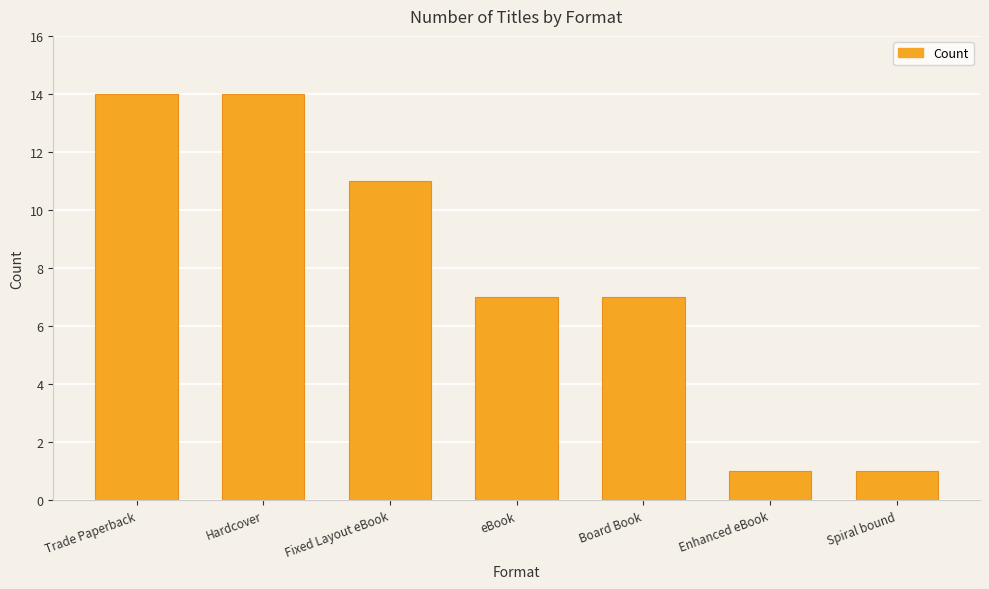

What is the ratio of the value at Trade Paperback to the value at Fixed Layout eBook?

1.3